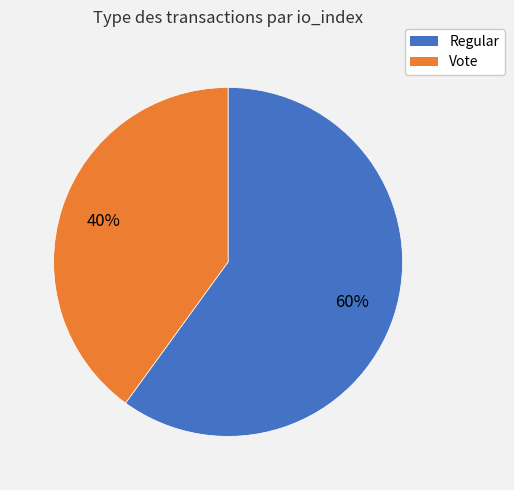

Is there a majority slice in this chart?

Yes